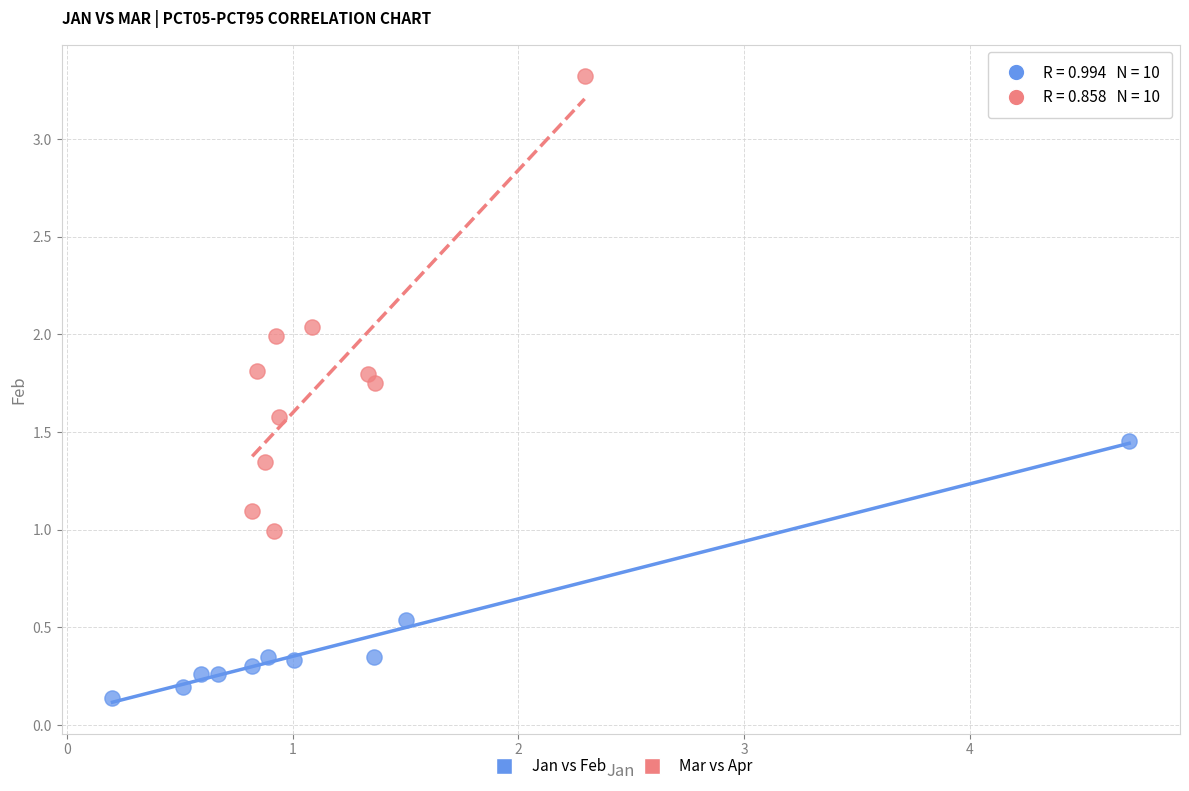

Which series reaches the maximum Y coordinate?

Mar vs Apr